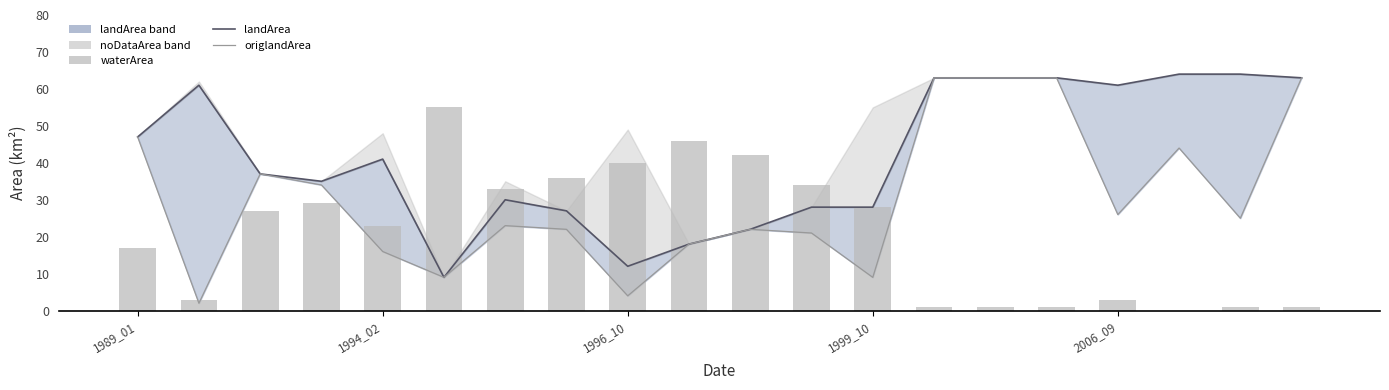

What is the sum of the origlandArea values at 7 and 18?

47.0